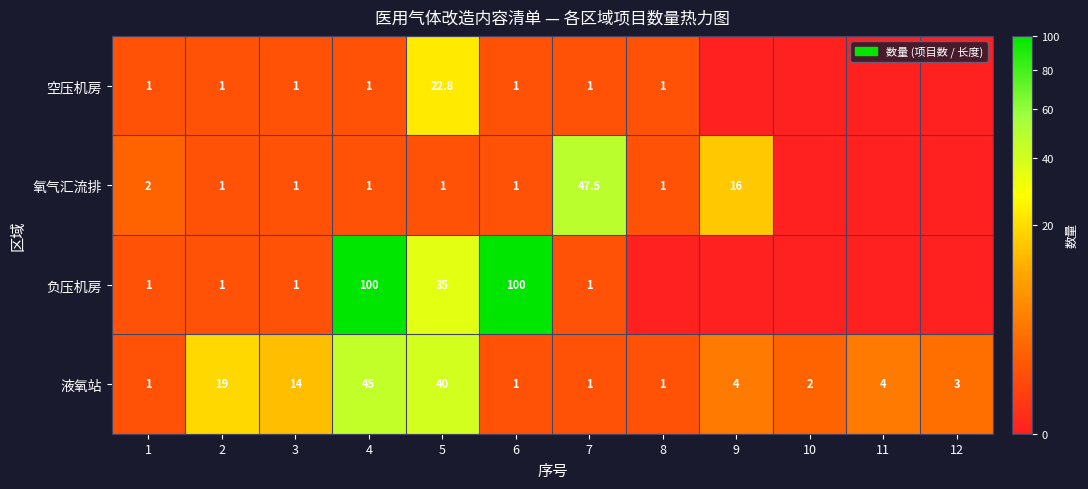

What is the highest value of the 液氧站 series?

45.0